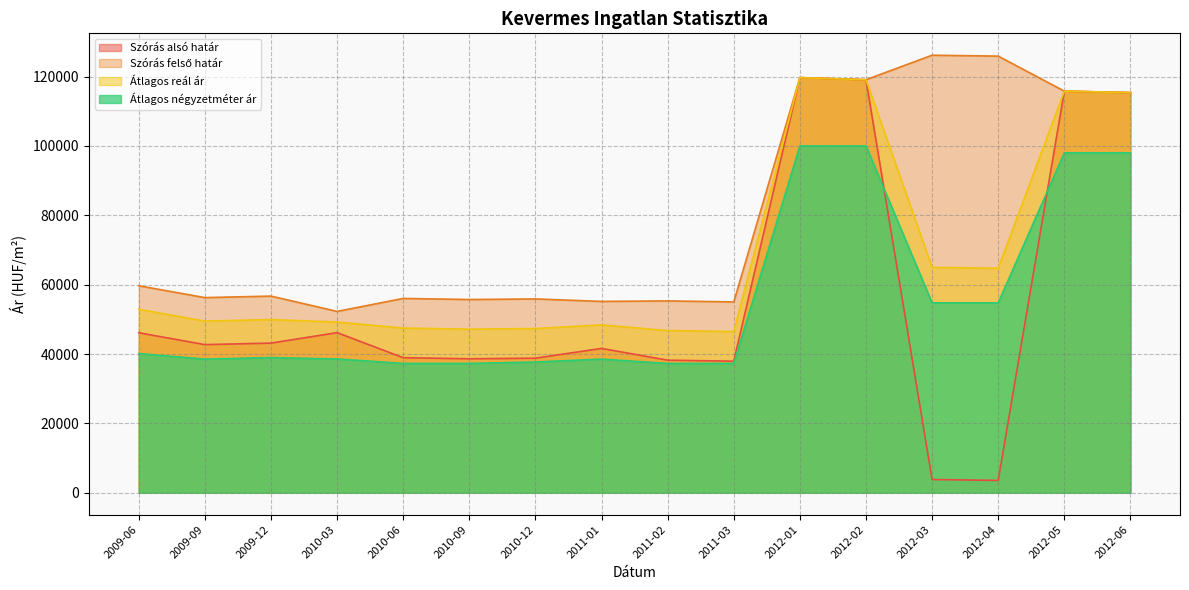

True or false: Szórás felső határ has a value of 126150 at 2012-03.

True